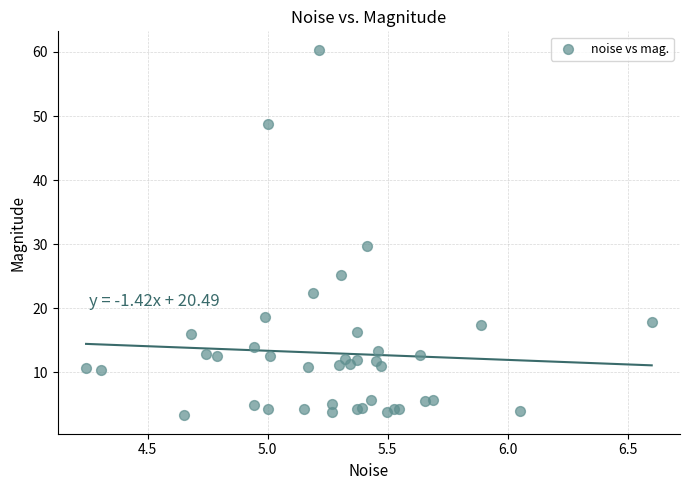

What Y value in the scatter plot is closest to 31?

29.7